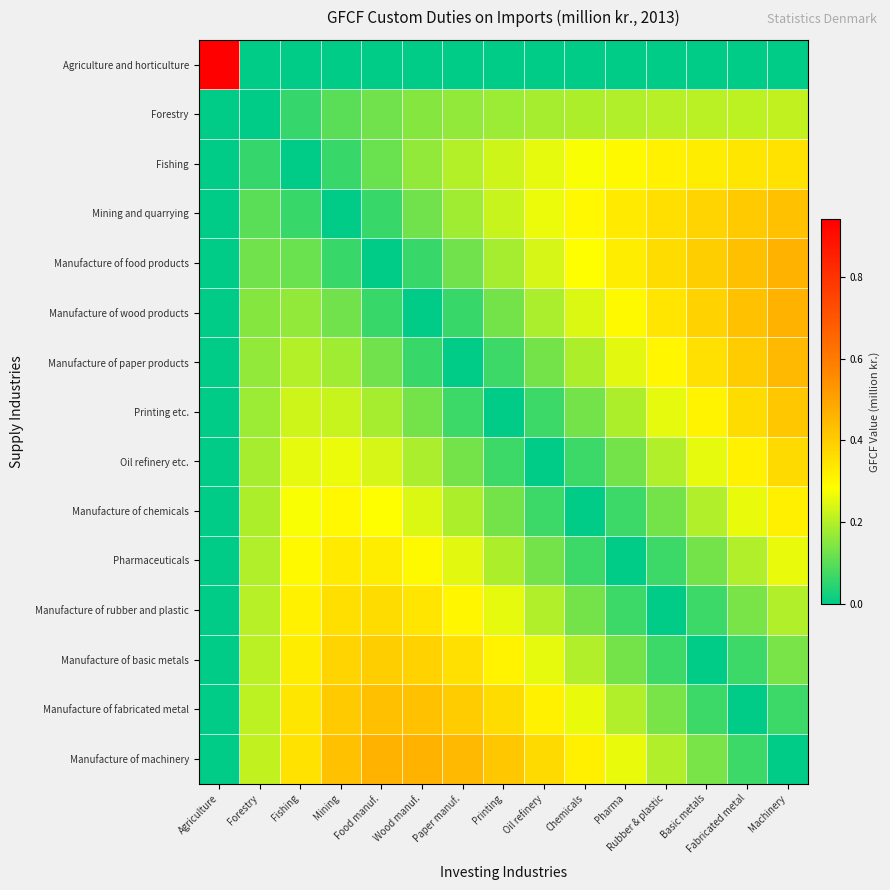

Which series has the widest spread of values?

Agriculture and horticulture